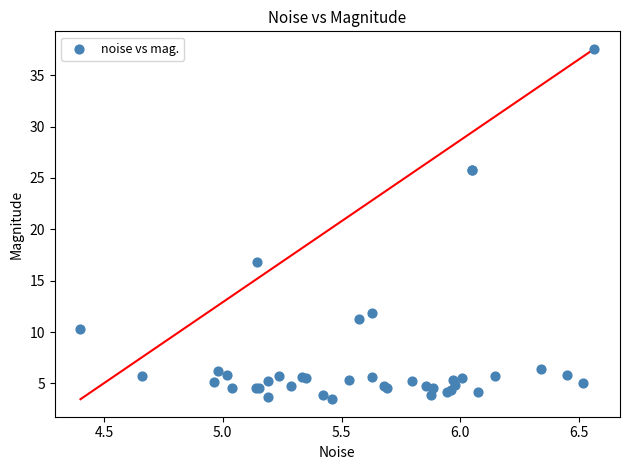

What Y value in the scatter plot is closest to 20?

16.8